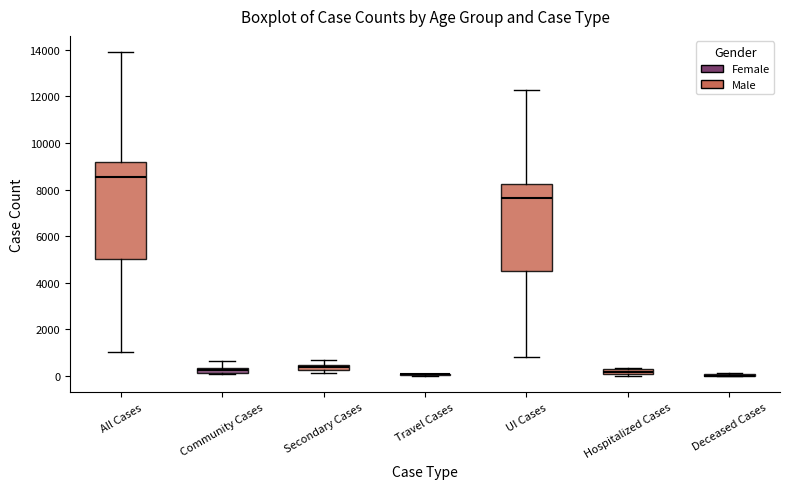

Where does the median line of the box for UI Cases sit on the y-axis? The values are not printed on the chart, so give them approximately, as read against the axis.

7600